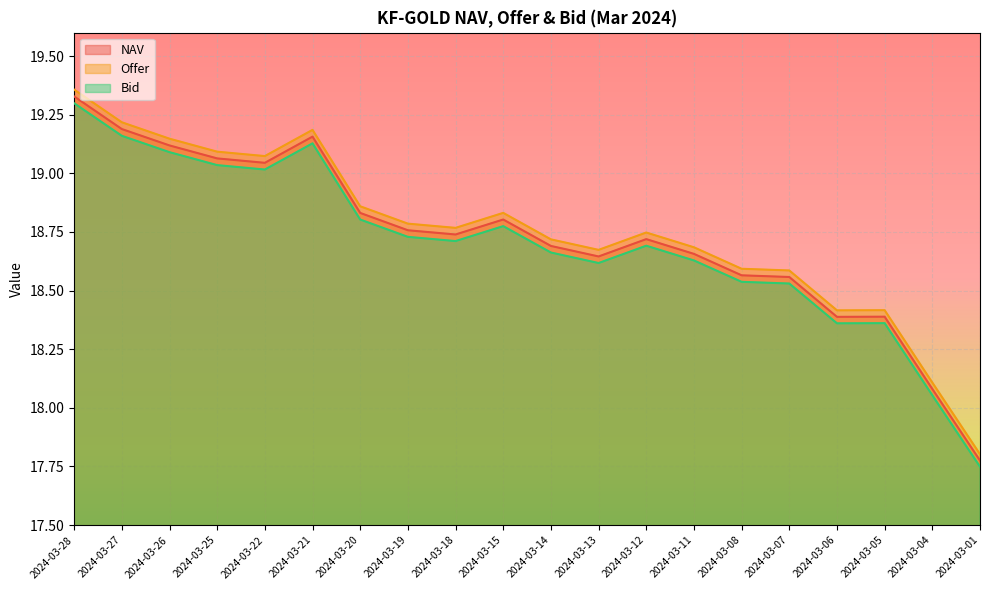

Which category has the lowest value in the Bid series?

2024-03-01